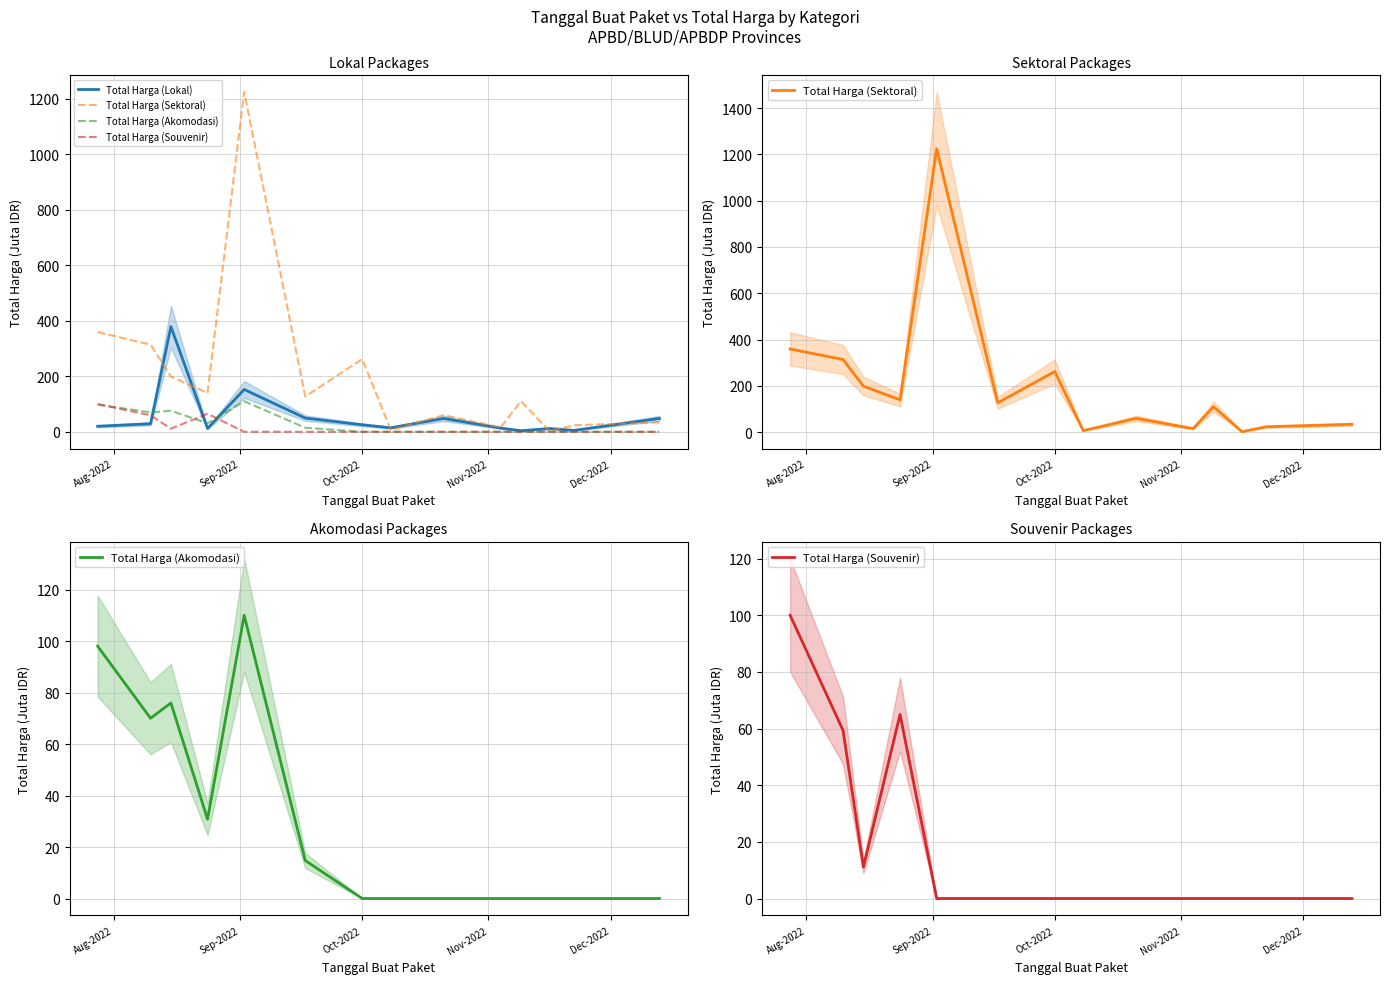

Which series ends up on top after the final intersection of Total Harga (Akomodasi) and Total Harga (Lokal)?

Total Harga (Lokal)